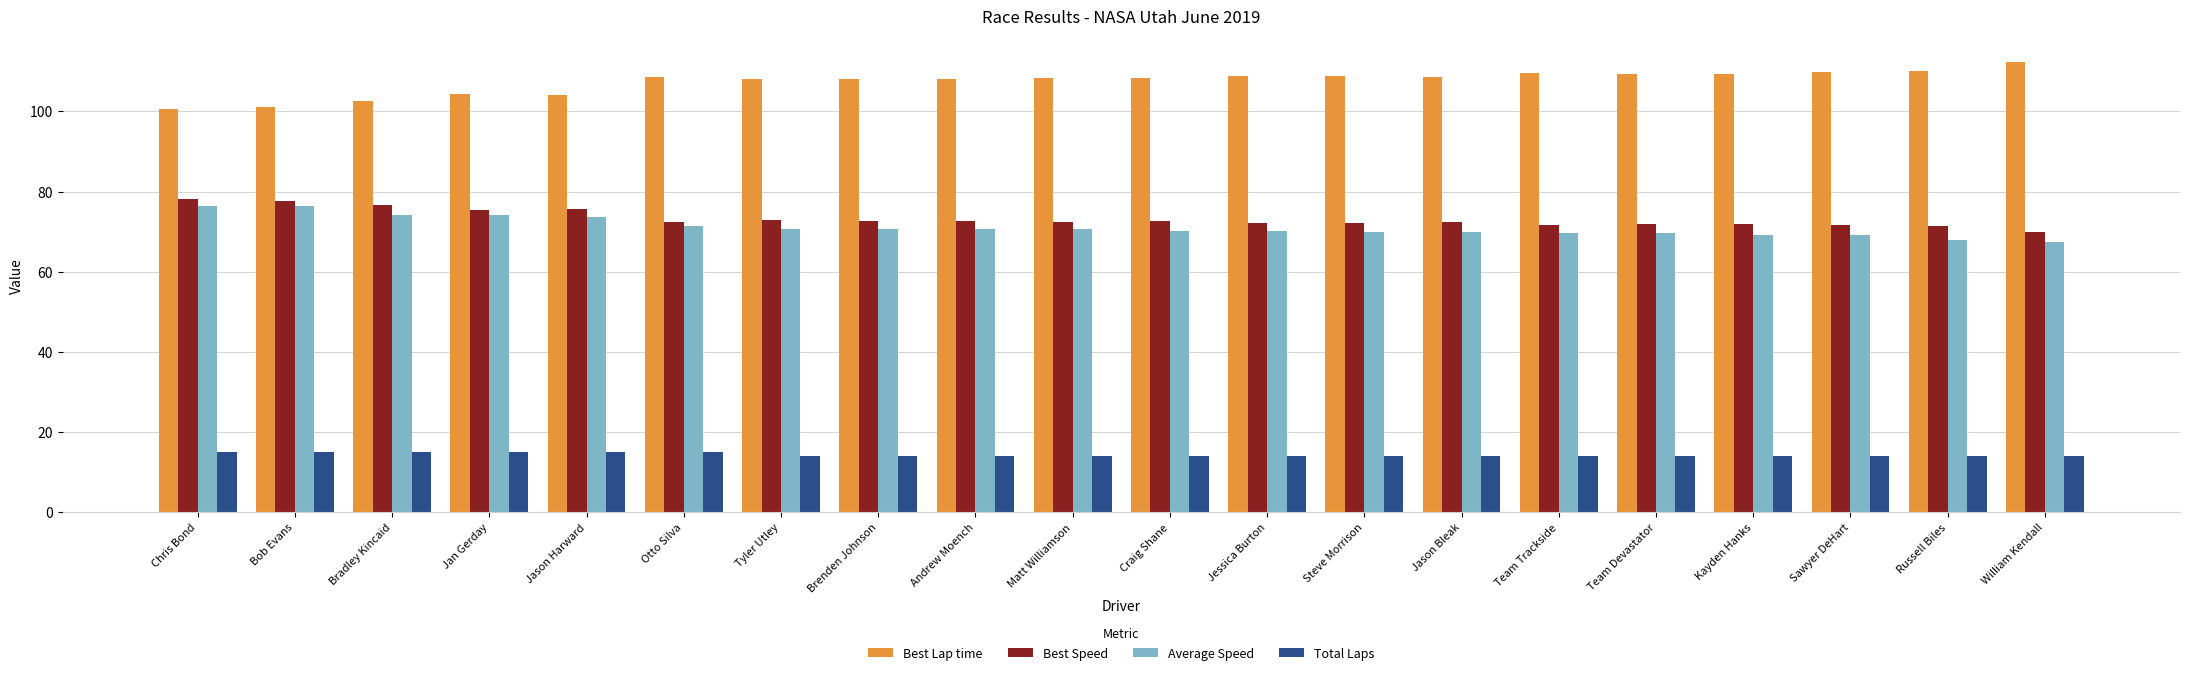

How many series are shown in this chart?

4